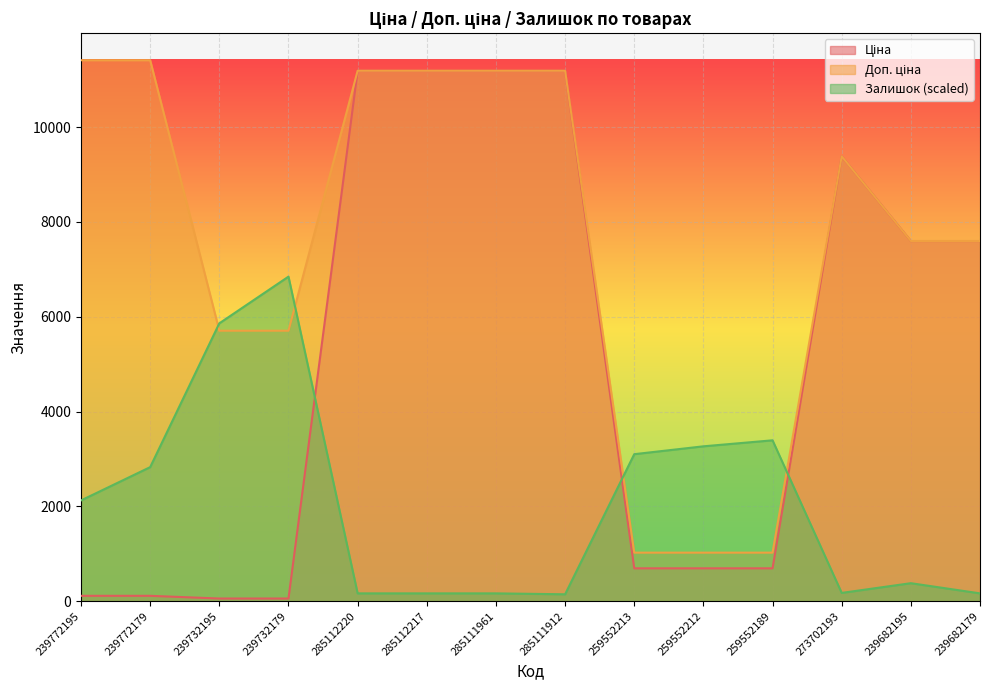

What is the sum of the Залишок values at 239682195 and 239772179?

3208.5